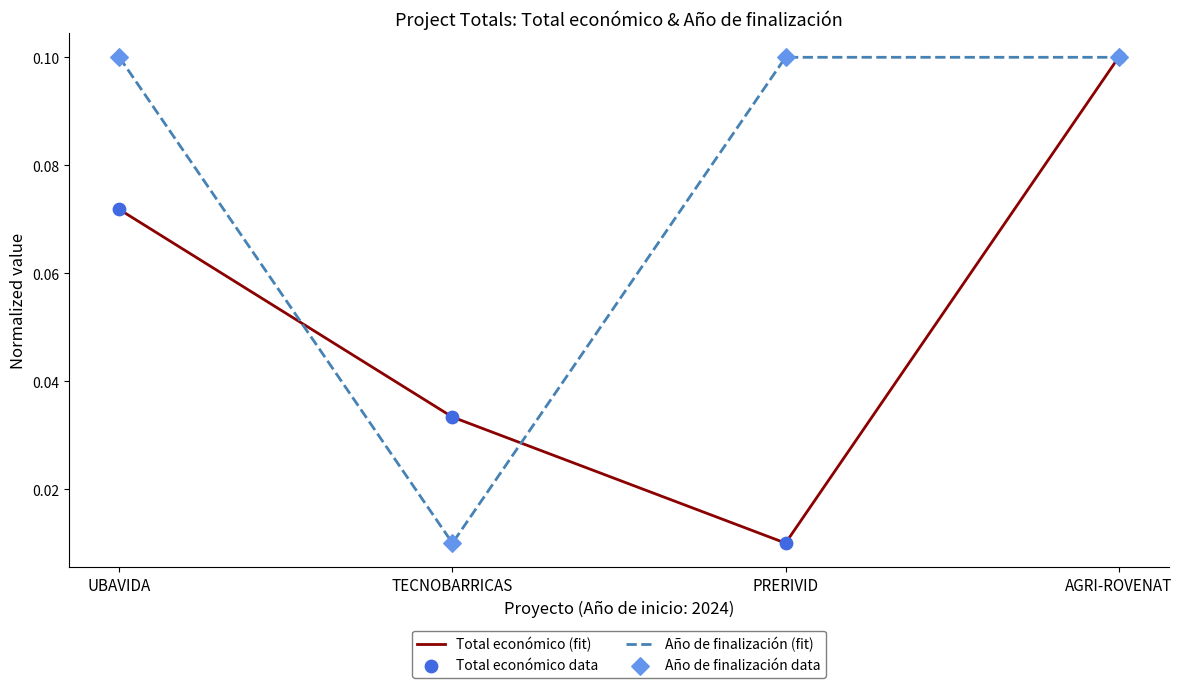

What are all the series names shown in the legend?

Total económico, Año de finalización